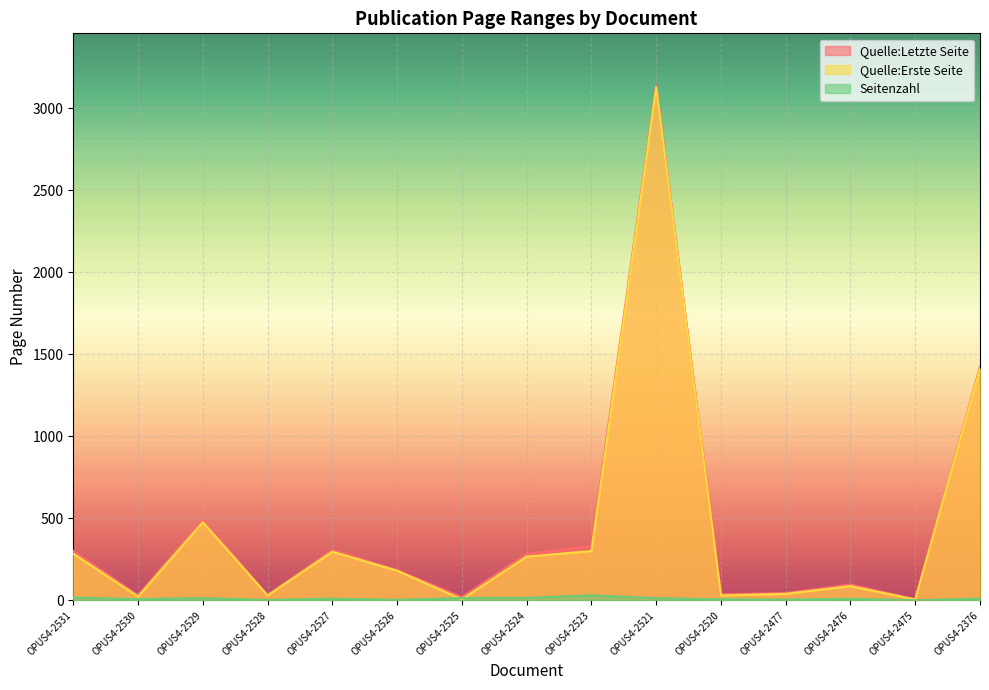

Which series has the largest total across all categories?

Quelle:Letzte Seite